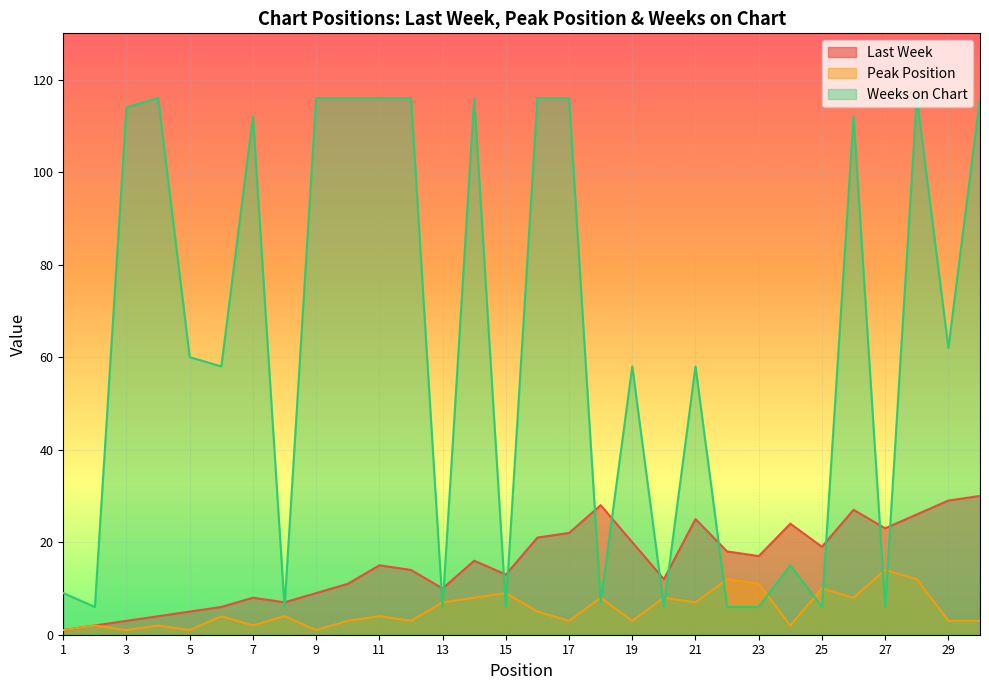

Which series has the largest total across all categories?

Weeks on Chart